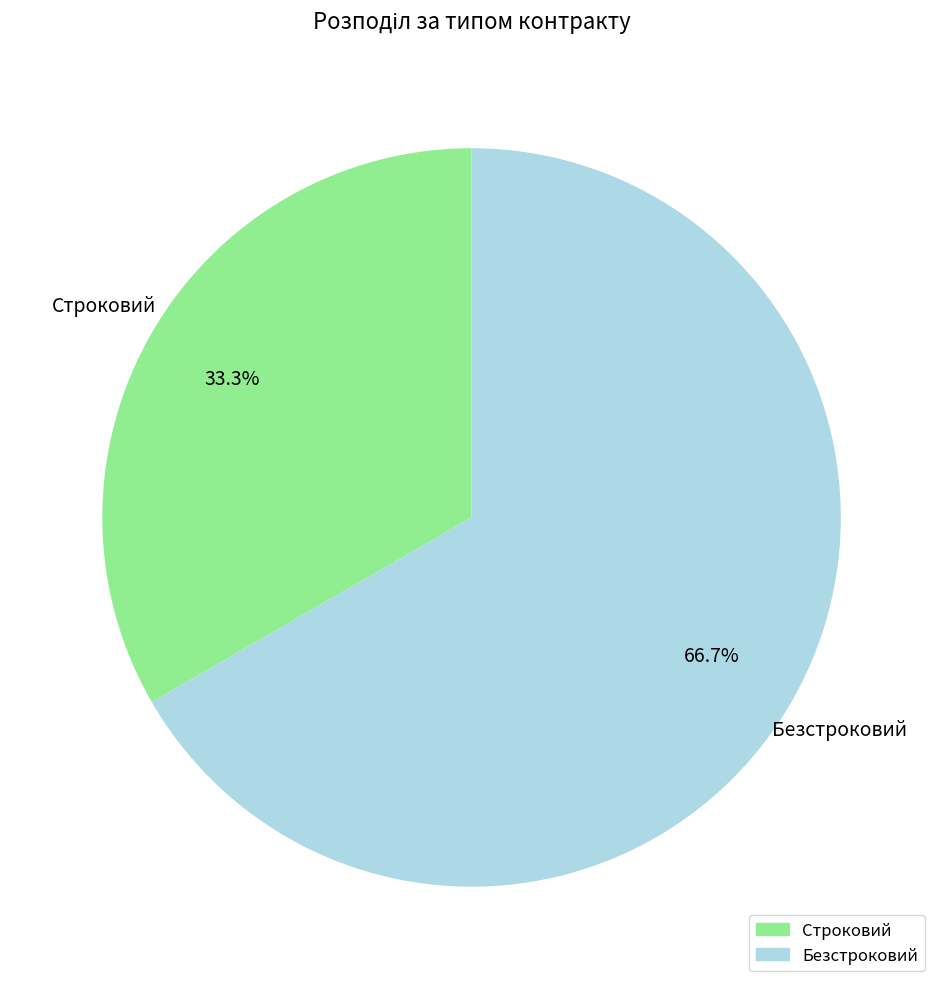

Is it true that Строковий is 33% of the pie?

True